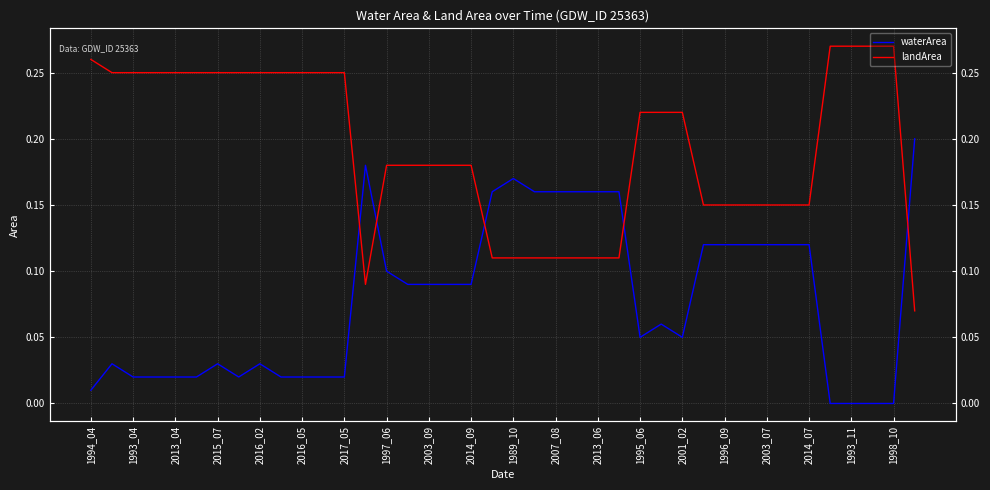

At how many categories does at least one series exceed 0?

40